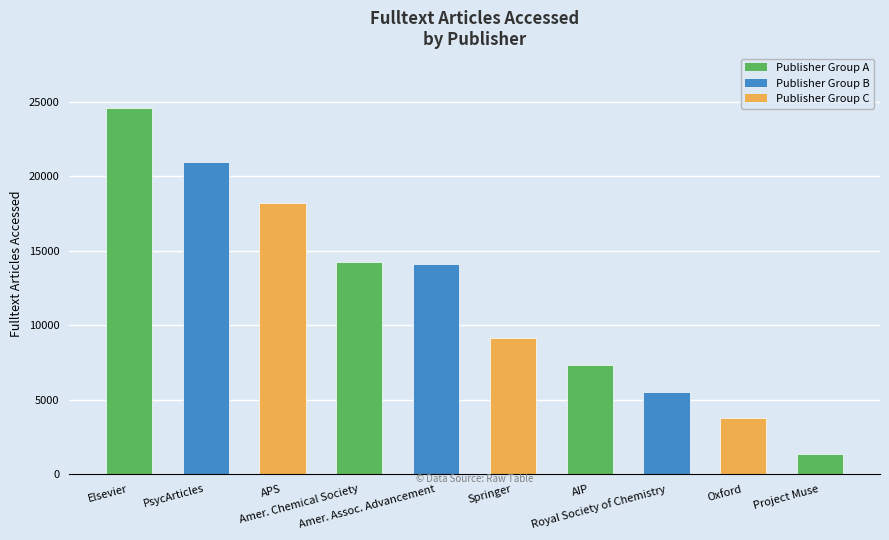

The chart shows a value of 8973 at Royal Society of Chemistry. True or false?

False